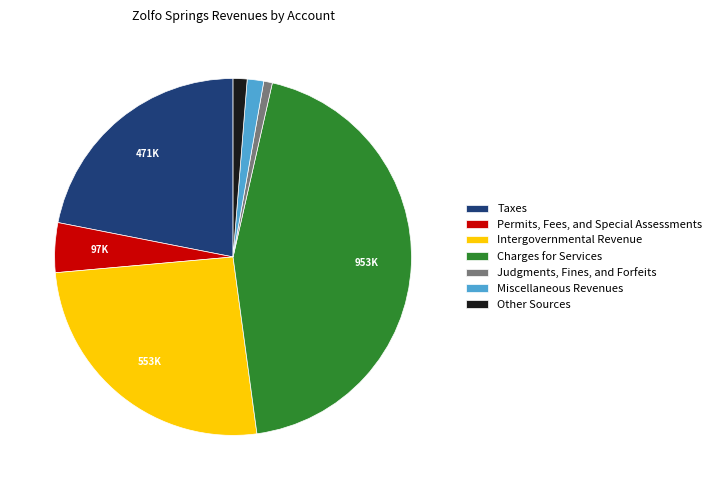

Combined, do Intergovernmental Revenue and Miscellaneous Revenues account for over 50%?

No